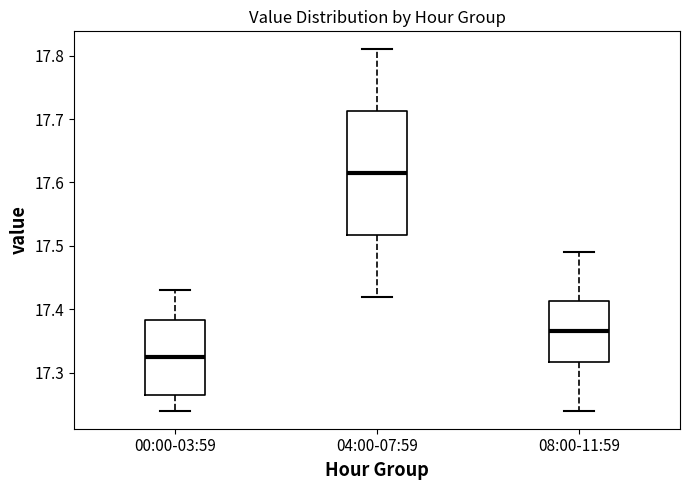

Which box's median line is the highest?

04:00-07:59